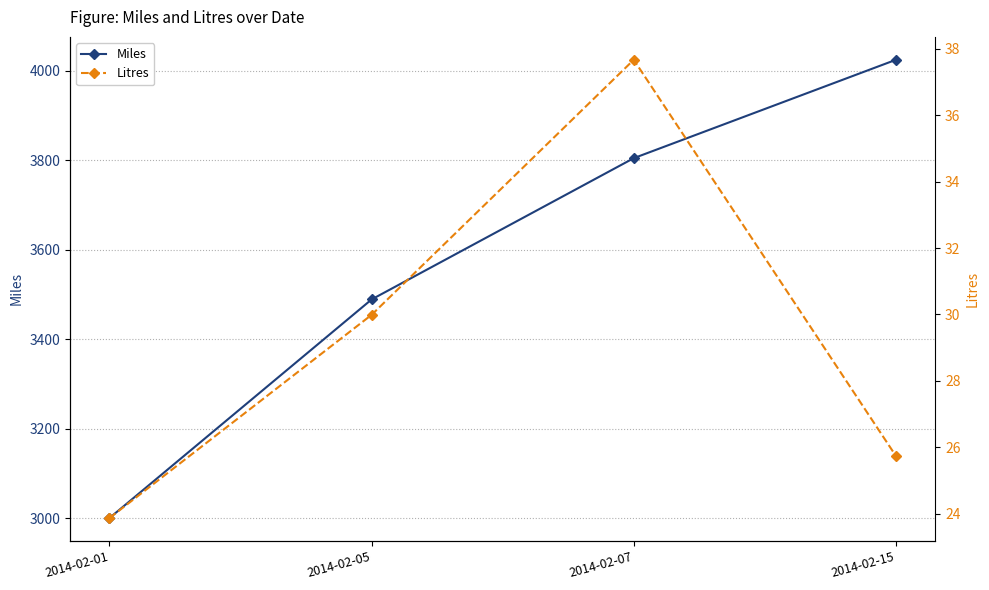

How many data points does each series have?

4